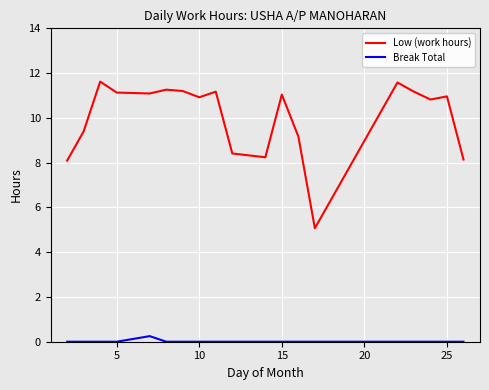

Rank the series by their average value, from lowest to highest.

Break Total, Low (work hours)